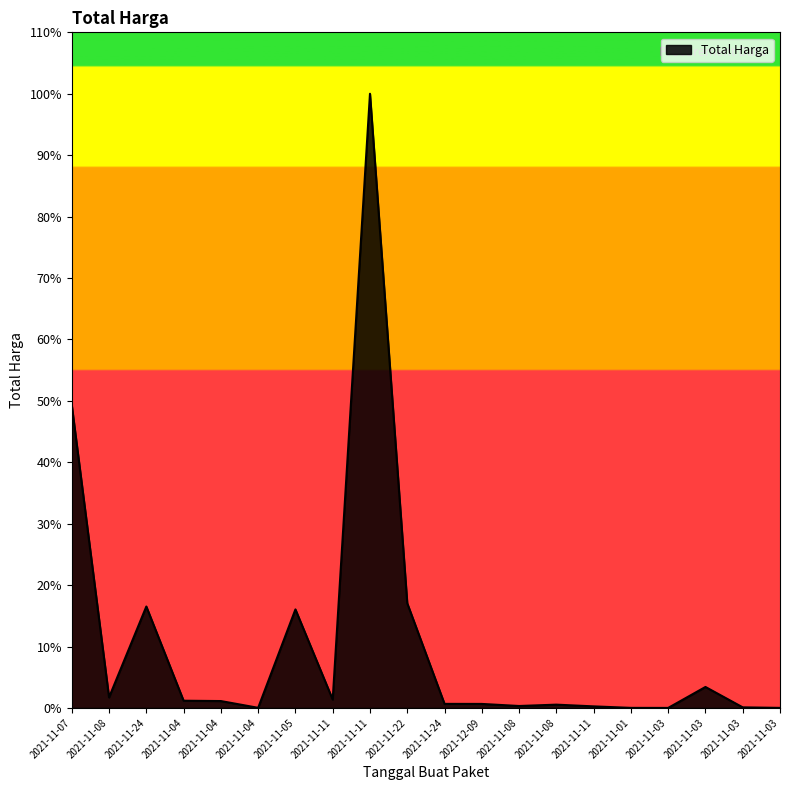

Does the chart have visible grid lines?

No